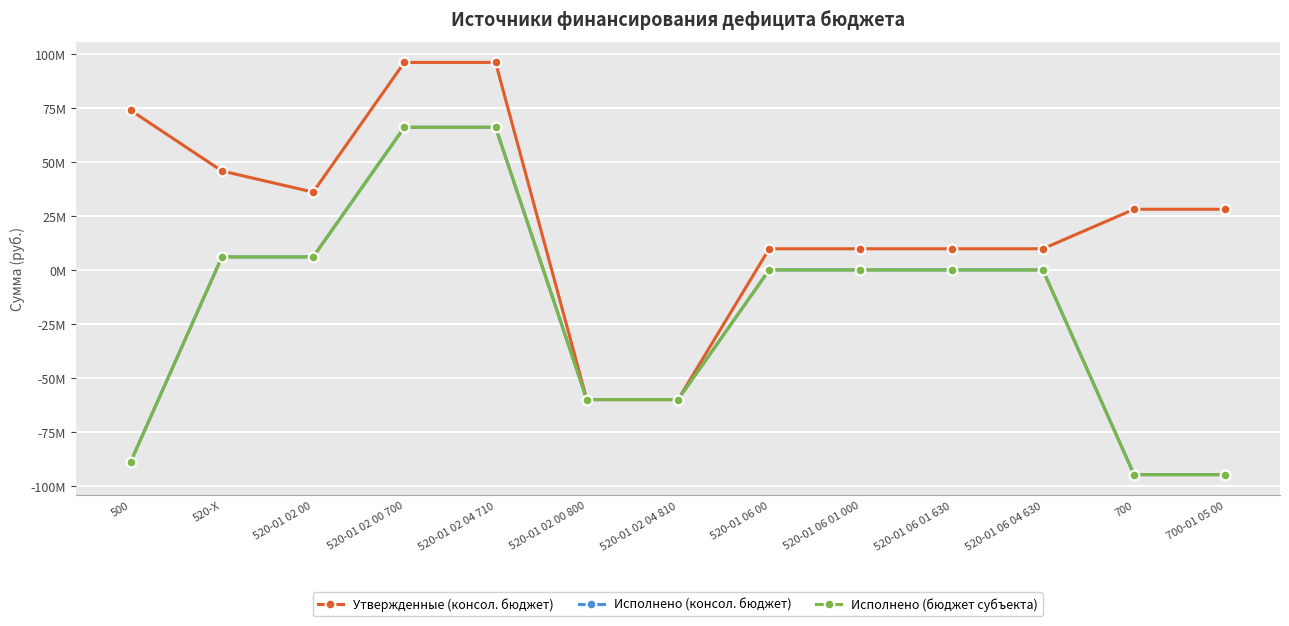

Which series has the largest total across all categories?

Утвержденные (консол. бюджет)